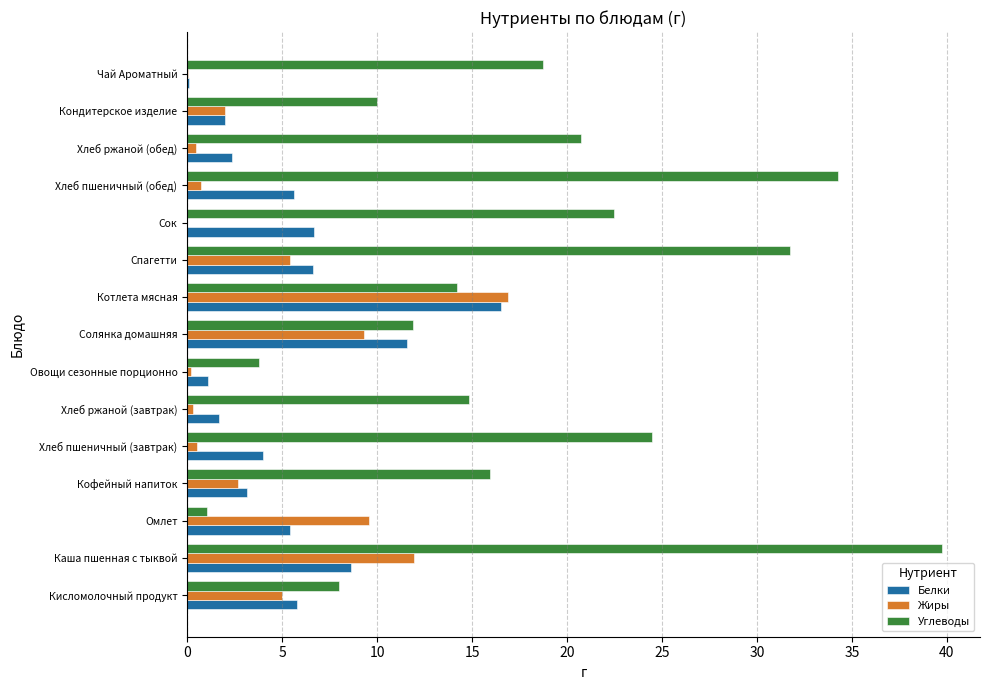

At which category is the sum across all series the highest?

Каша пшенная с тыквой